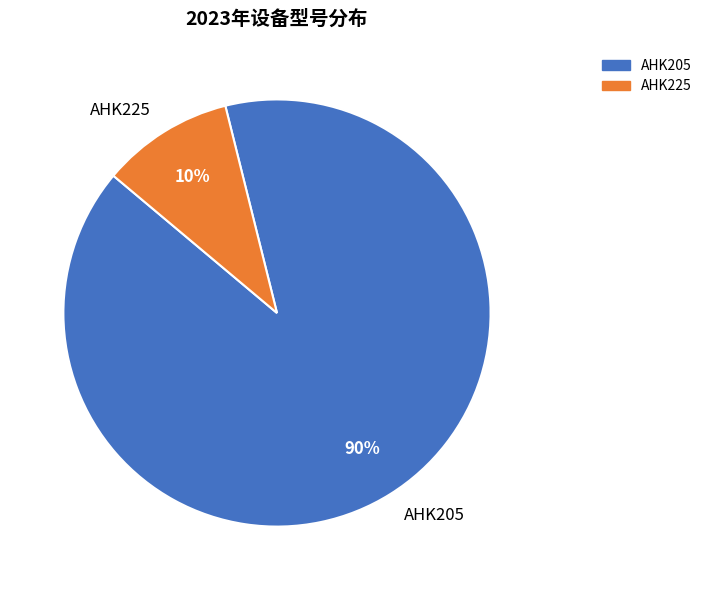

True or false: AHK205 accounts for 96% of the total.

False